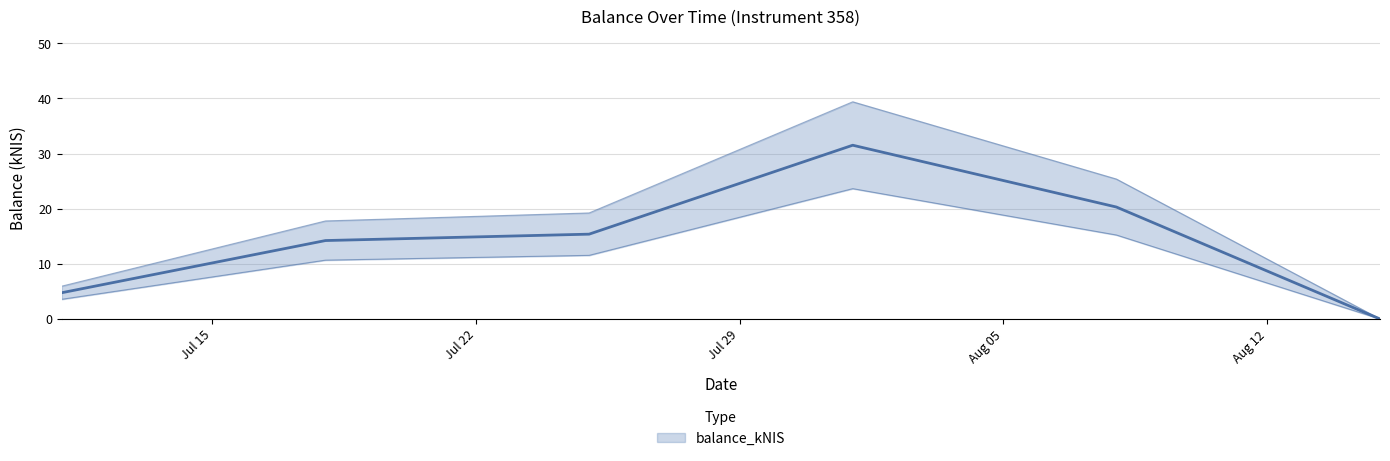

The chart shows a value of 4.8 at 2024-07-11. True or false?

True